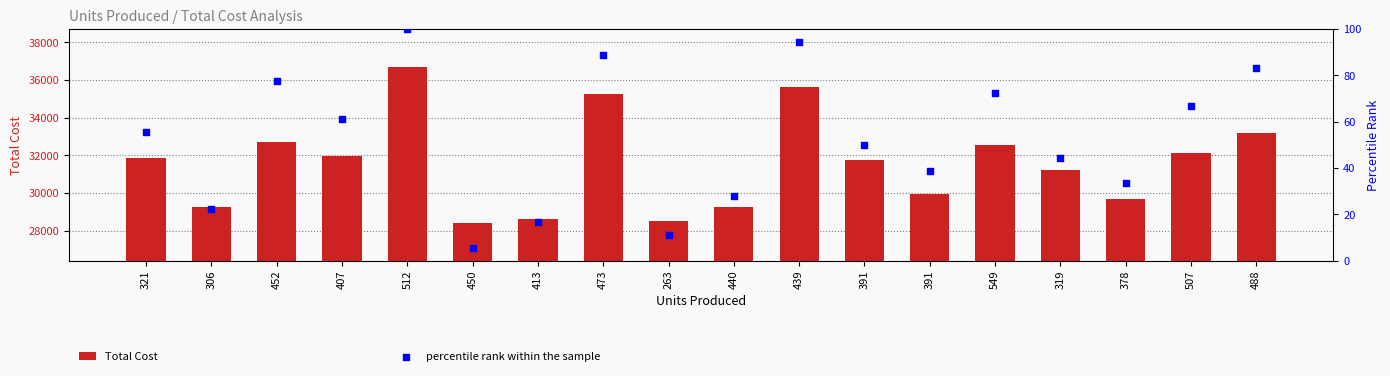

What is the total value across all series at 391?

31810.0